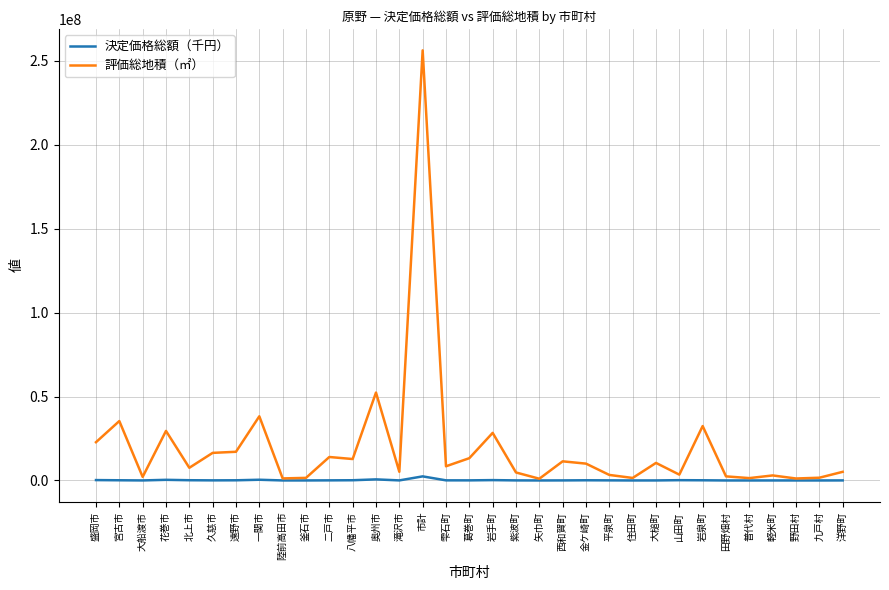

How many lines are shown in the chart?

2